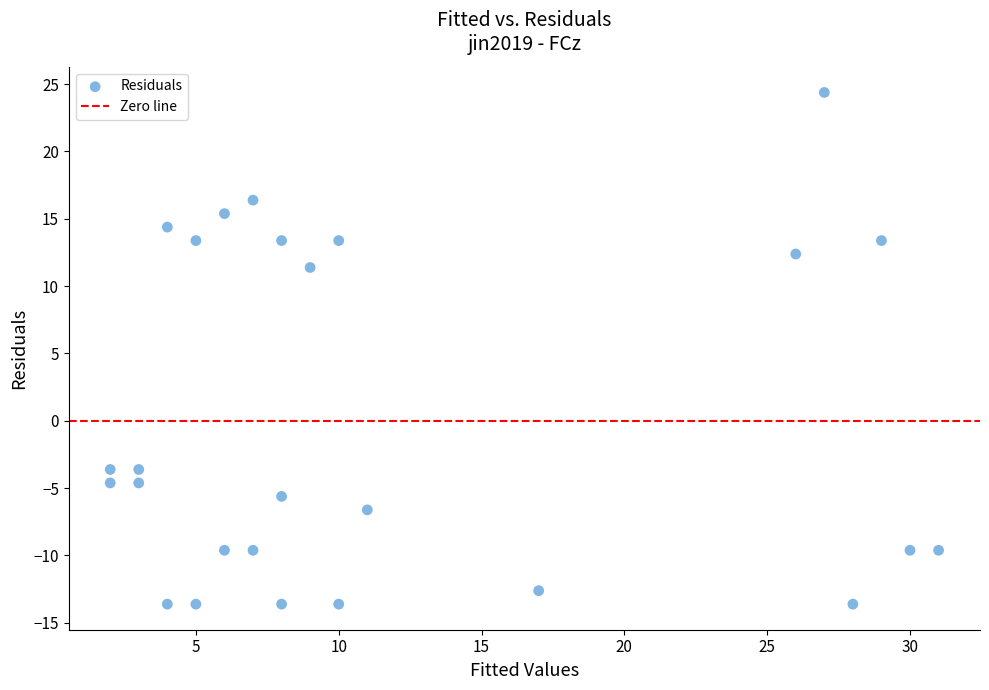

What is the range of Y values (max minus min)?

38.0